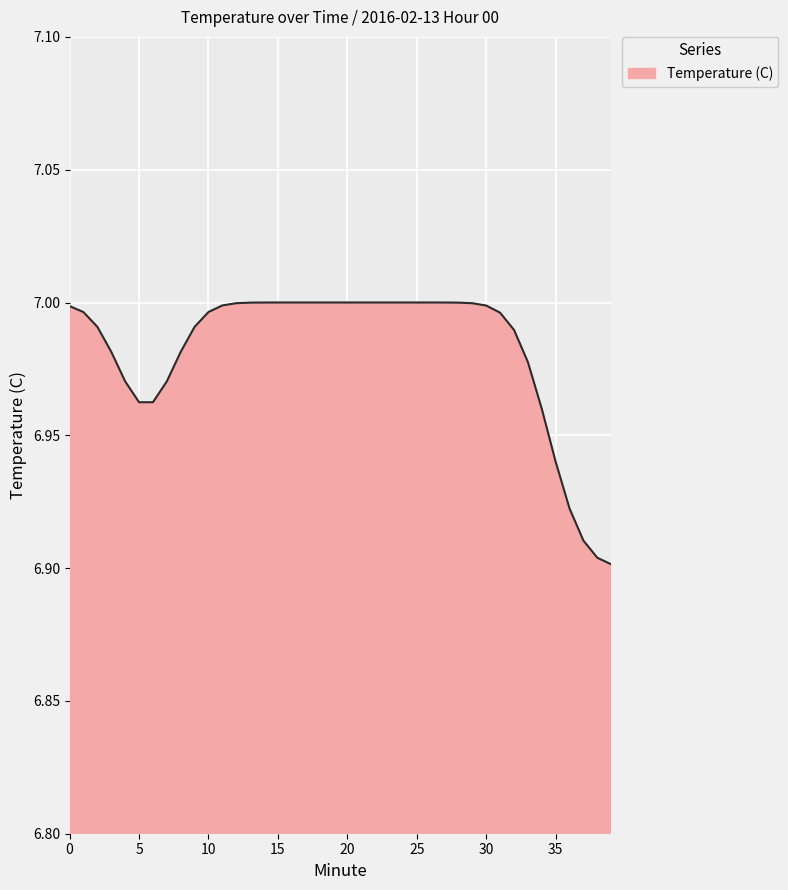

Does the chart display data point markers on the line(s)?

No